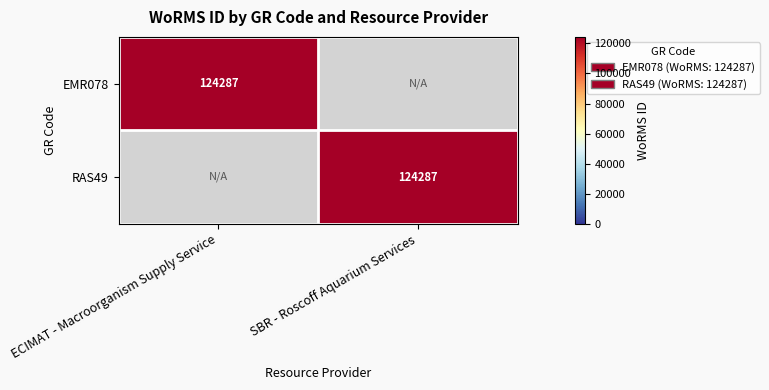

True or false: EMR078 has a value of 124287 at ECIMAT - Macroorganism Supply Service.

True